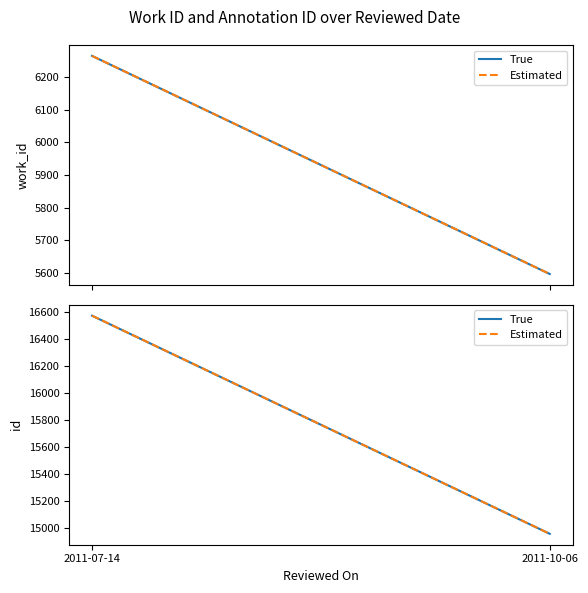

The value of True at 2011-10-06 is 23118. True or false?

False